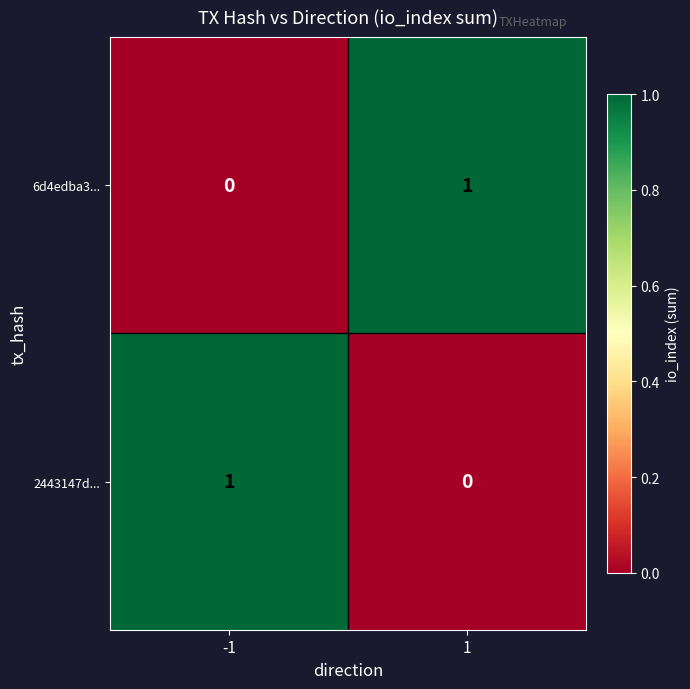

True or false: 2443147d... has a value of -1 at 1.

False